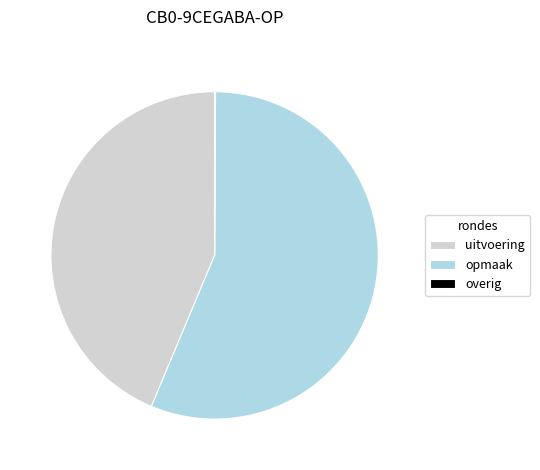

Is there any slice that represents more than half of the pie?

Yes